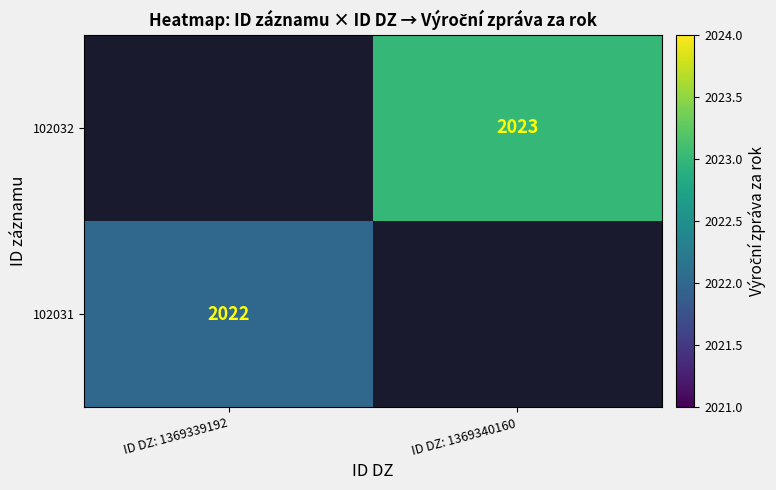

Is the value of 102032 at ID DZ: 1369340160 greater than the value of 102031 at ID DZ: 1369339192?

Yes